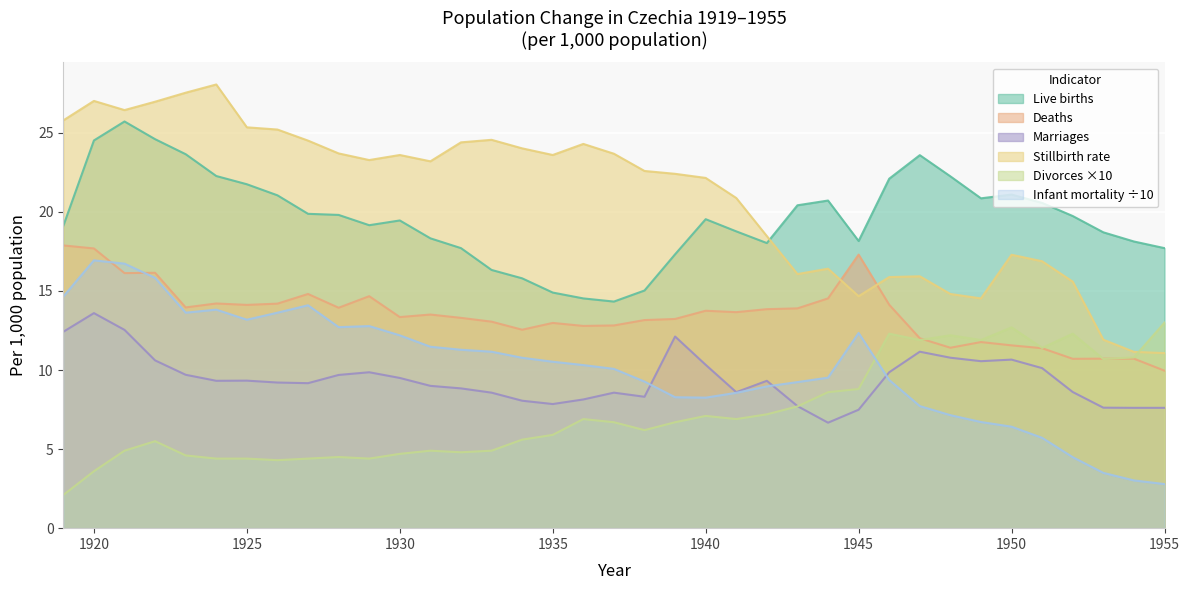

At which category does Divorces reach its first local valley?

1926